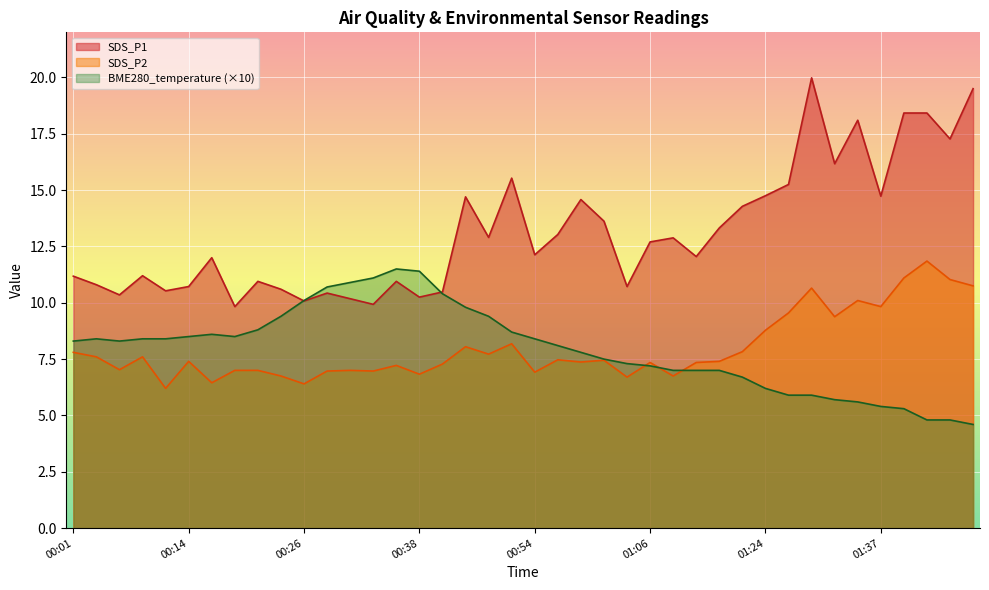

Does the chart display data point markers on the line(s)?

No